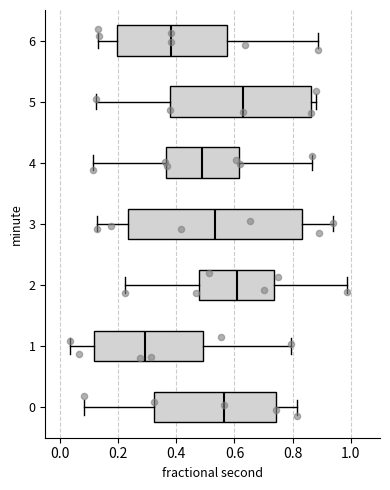

Reading bottom to top, transcribe this box plot: for each box, give where its median line is, the range the box spans, and where its two whiskers end, as read against the x-axis. The values are not printed on the chart, so give them approximately, as read against the axis.

0: median 0.56, box 0.32 to 0.74, whiskers 0.08 to 0.82
1: median 0.30, box 0.12 to 0.50, whiskers 0.04 to 0.80
2: median 0.60, box 0.48 to 0.74, whiskers 0.22 to 0.98
3: median 0.54, box 0.24 to 0.84, whiskers 0.12 to 0.94
4: median 0.48, box 0.36 to 0.62, whiskers 0.12 to 0.86
5: median 0.62, box 0.38 to 0.86, whiskers 0.12 to 0.88
6: median 0.38, box 0.20 to 0.58, whiskers 0.14 to 0.88